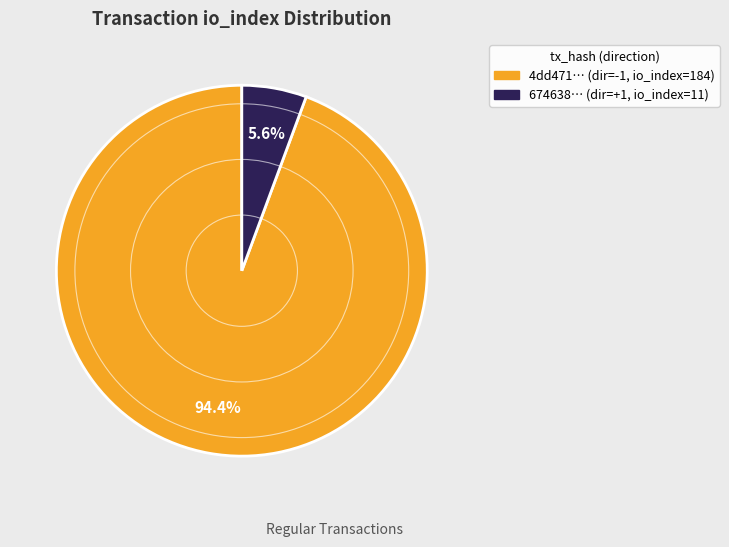

Is there a majority slice in this chart?

Yes